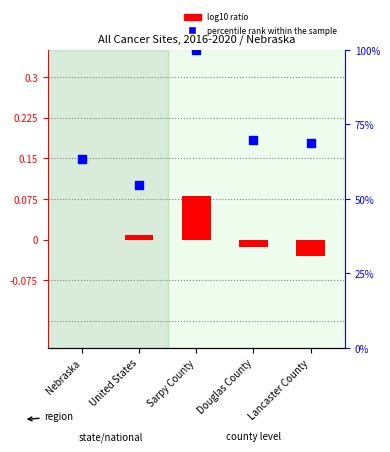

Which series contains the highest Y value?

percentile rank within the sample